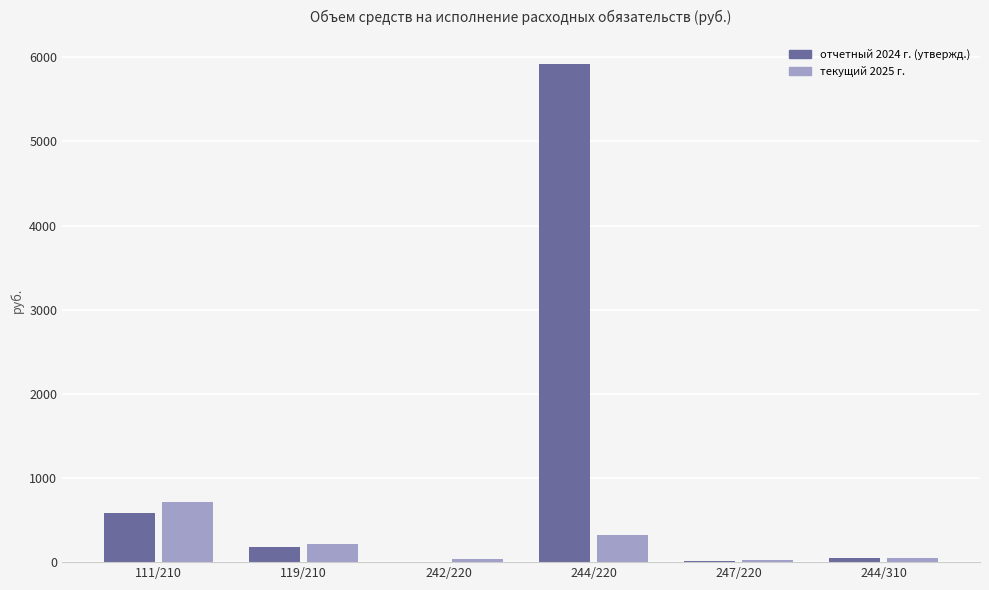

How many groups of bars are there?

6